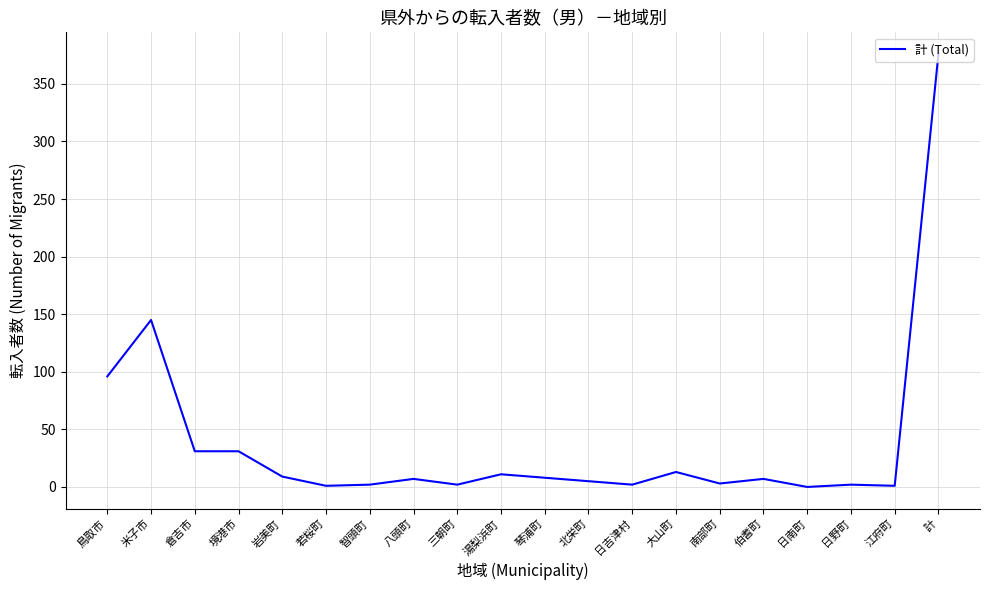

What position from the right is 境港市?

17